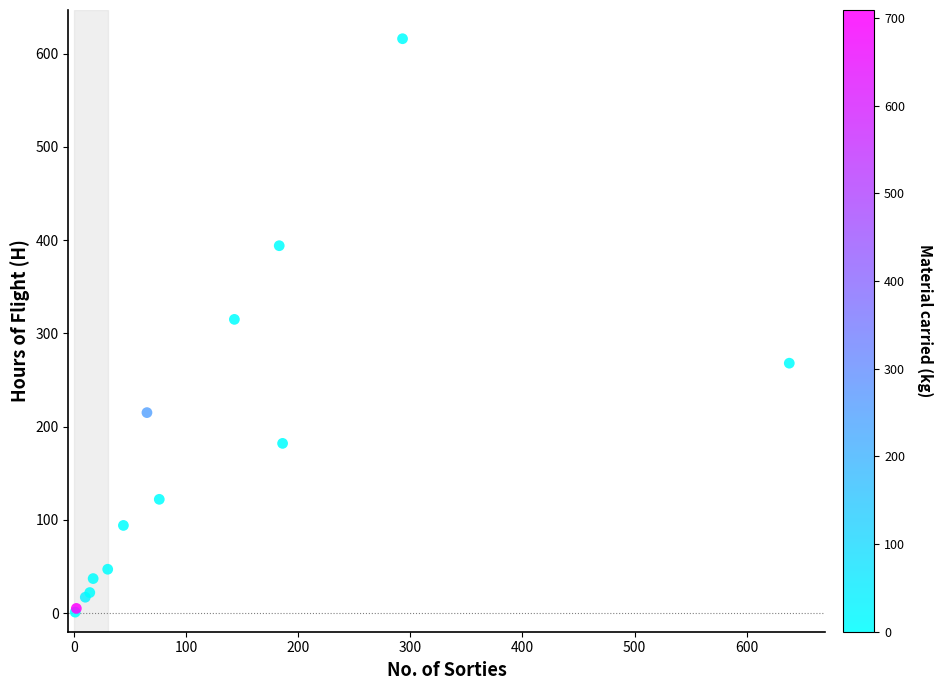

What Y value in the scatter plot is closest to 308?

315